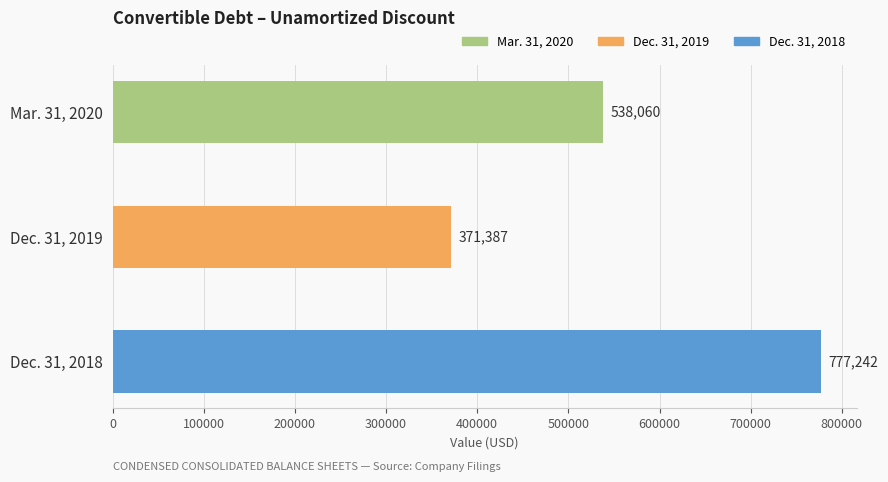

The chart shows a value of 291807 at Mar. 31, 2020. True or false?

False